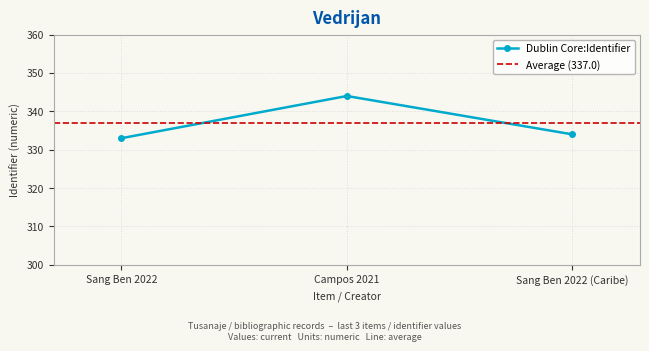

What is the greatest value displayed?

344